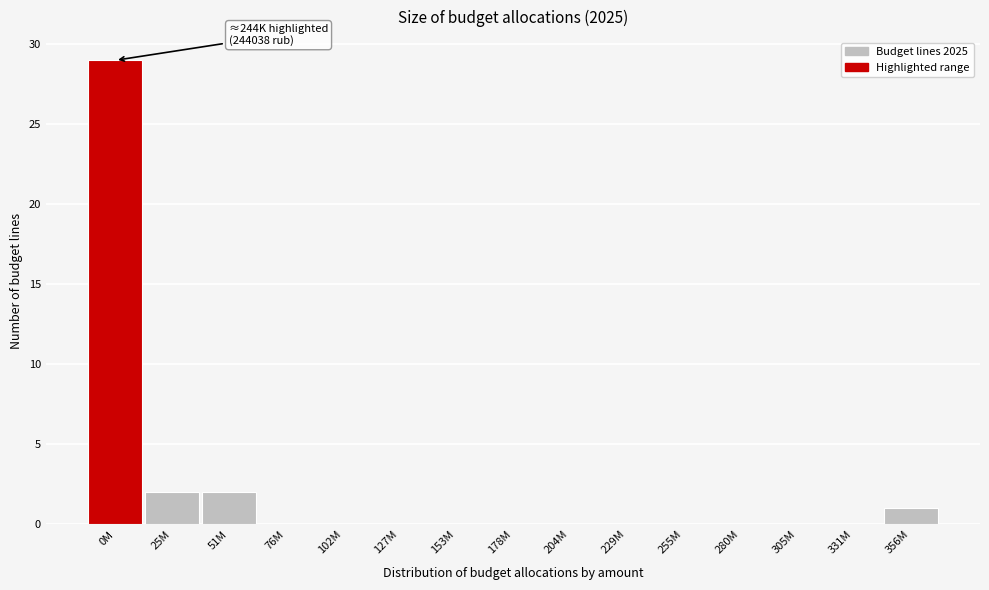

Reading right to left, extract all data points from this chart.

356M=1	331M=0	305M=0	280M=0	255M=0	229M=0	204M=0	178M=0	153M=0	127M=0	102M=0	76M=0	51M=2	25M=2	0M=29